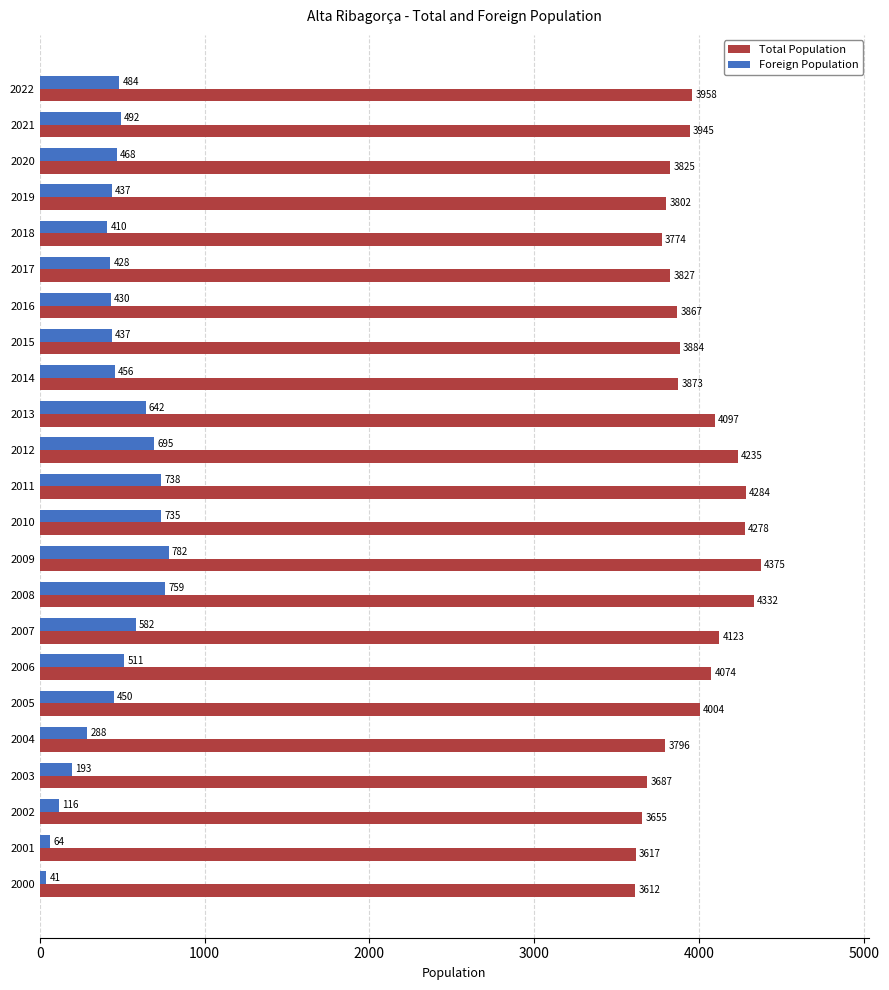

Where is Foreign Population nearest to the value 411?

2018